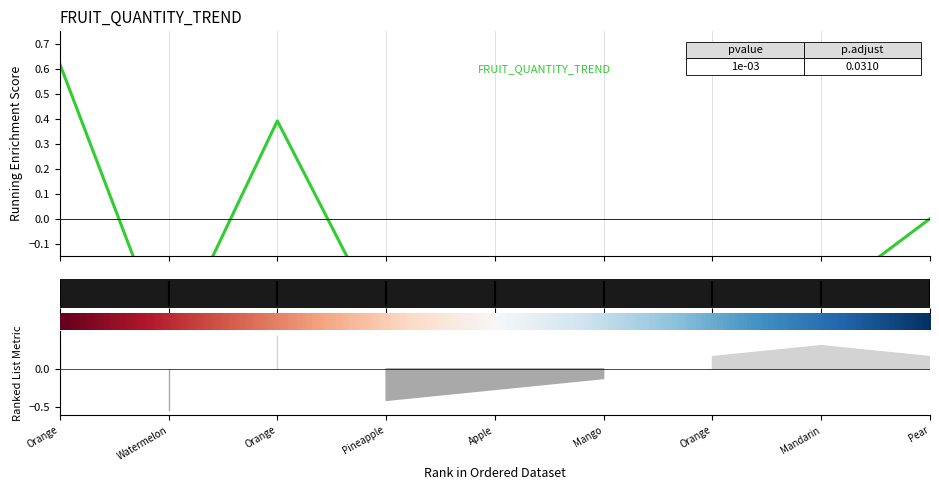

What is the difference between the maximum and minimum values?

1.9